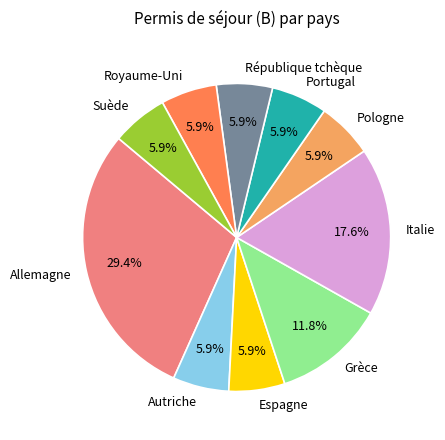

Which has a higher value, Italie or Portugal?

Italie